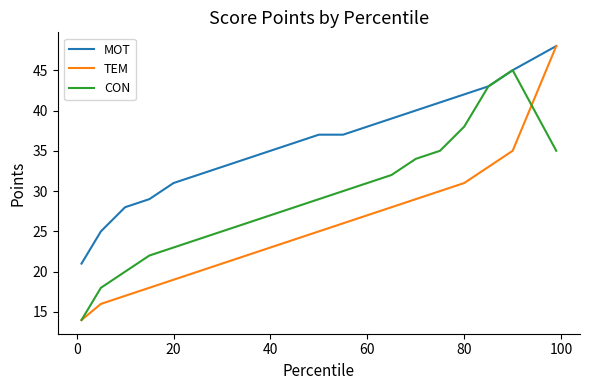

List the series in order of their overall mean, lowest first.

TEM, CON, MOT